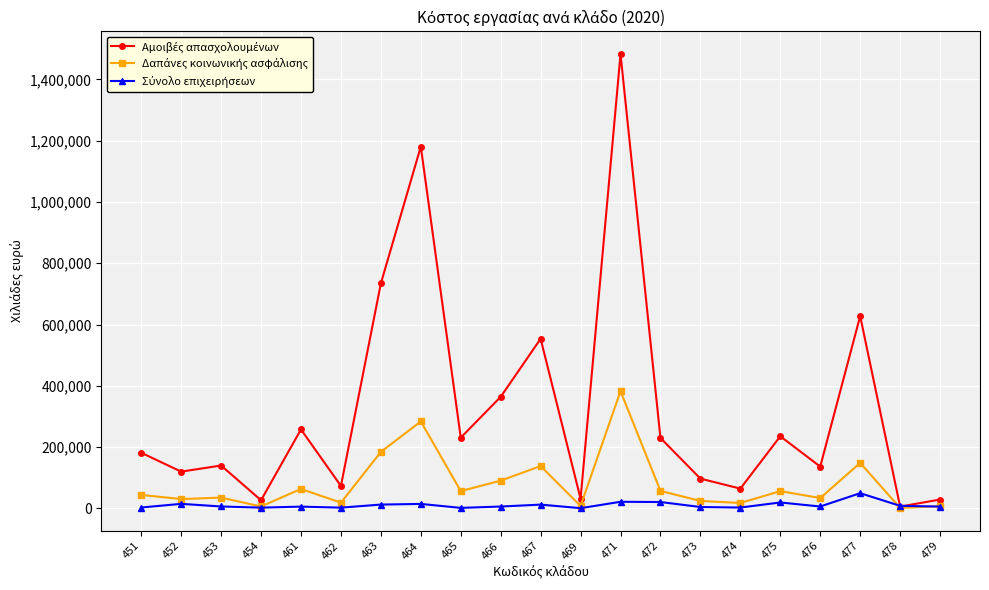

At which category is the sum across all series the highest?

471